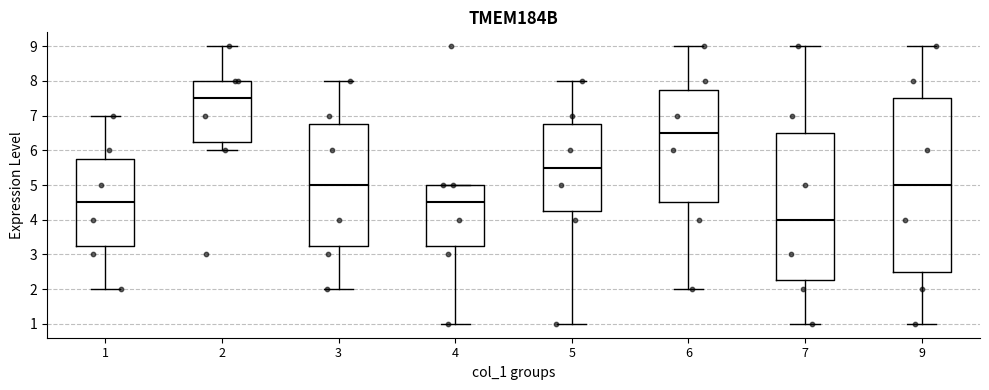

Reading left to right, read every box against the y-axis: the position of its median line, the range the box covers, and the ends of its whiskers. The values are not printed on the chart, so give them approximately, as read against the axis.

1: median 4.5, box 3.3 to 5.8, whiskers 2.0 to 7.0
2: median 7.5, box 6.3 to 8.0, whiskers 6.0 to 9.0
3: median 5.0, box 3.3 to 6.8, whiskers 2.0 to 8.0
4: median 4.5, box 3.3 to 5.0, whiskers 1.0 to 5.0
5: median 5.5, box 4.3 to 6.8, whiskers 1.0 to 8.0
6: median 6.5, box 4.5 to 7.8, whiskers 2.0 to 9.0
7: median 4.0, box 2.3 to 6.5, whiskers 1.0 to 9.0
9: median 5.0, box 2.5 to 7.5, whiskers 1.0 to 9.0